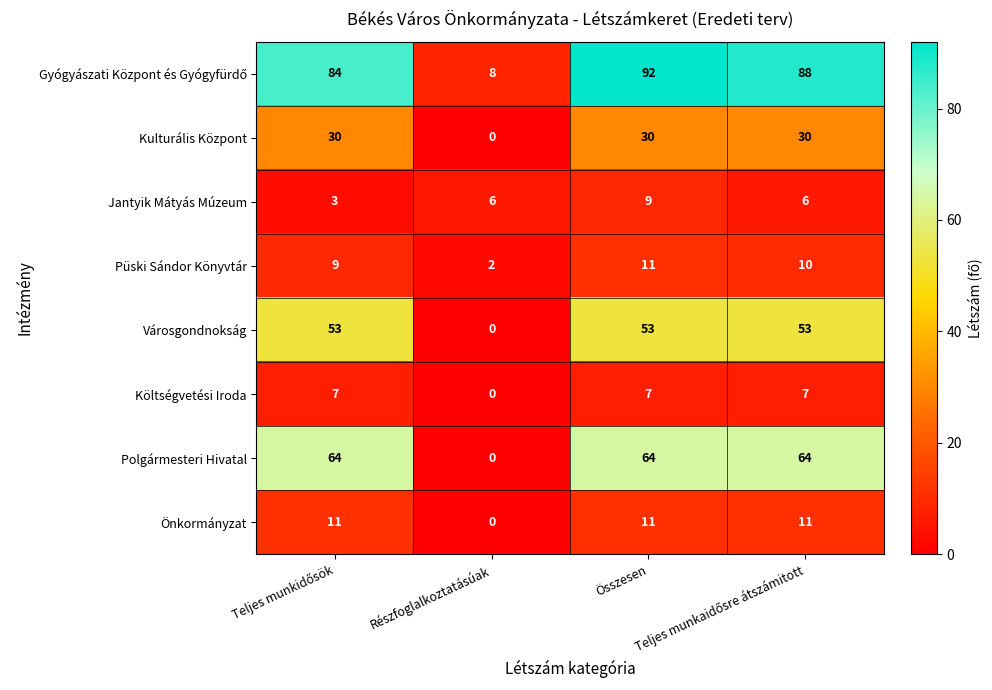

At how many categories does at least one series exceed 71?

3